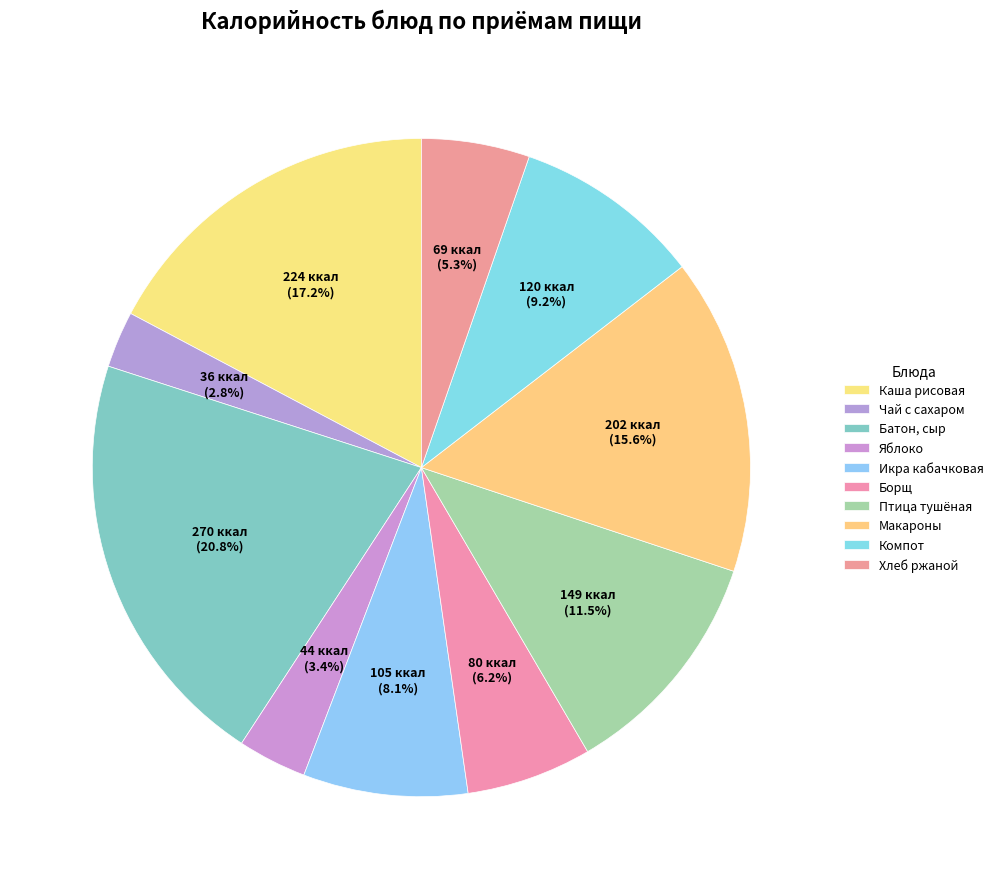

How many segments does this pie chart have?

10